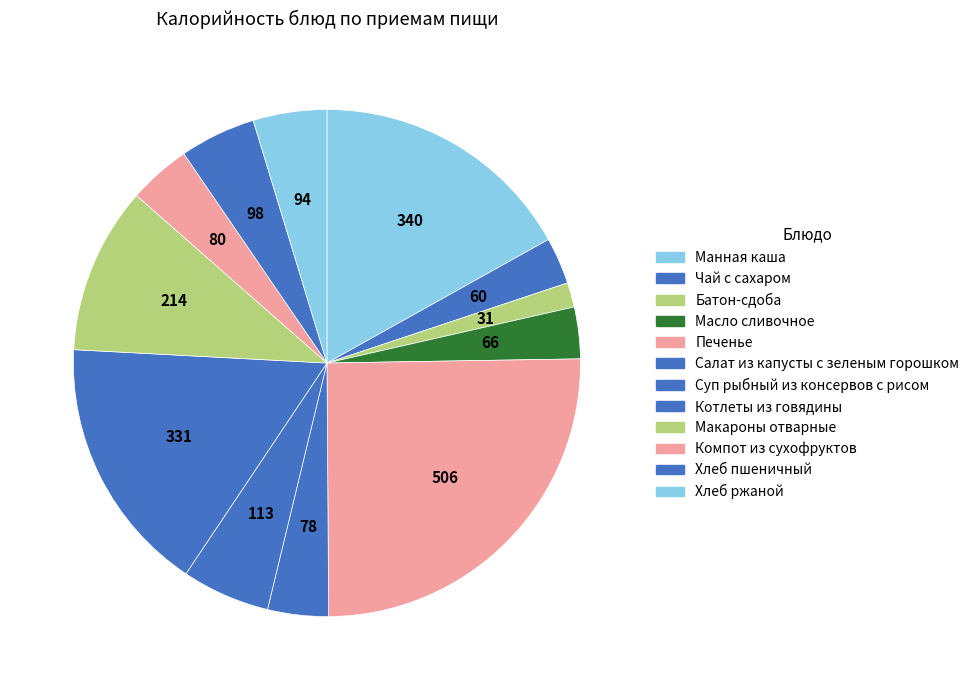

What percentage is the Компот из сухофруктов slice, to the nearest percent?

4%